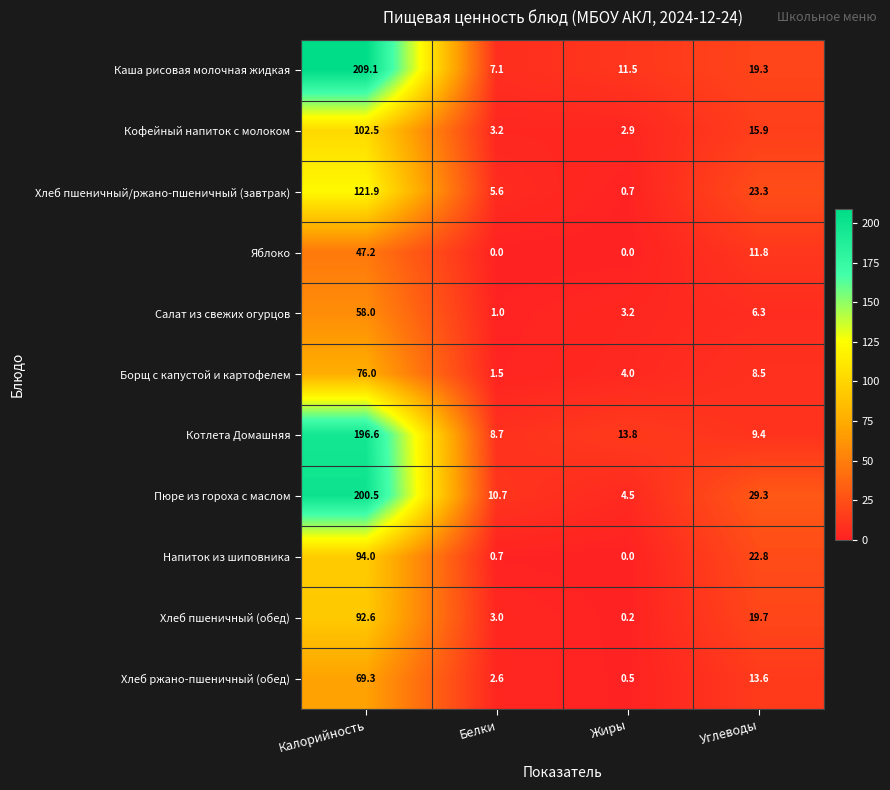

How many values in the Каша рисовая молочная жидкая series are below 19?

2